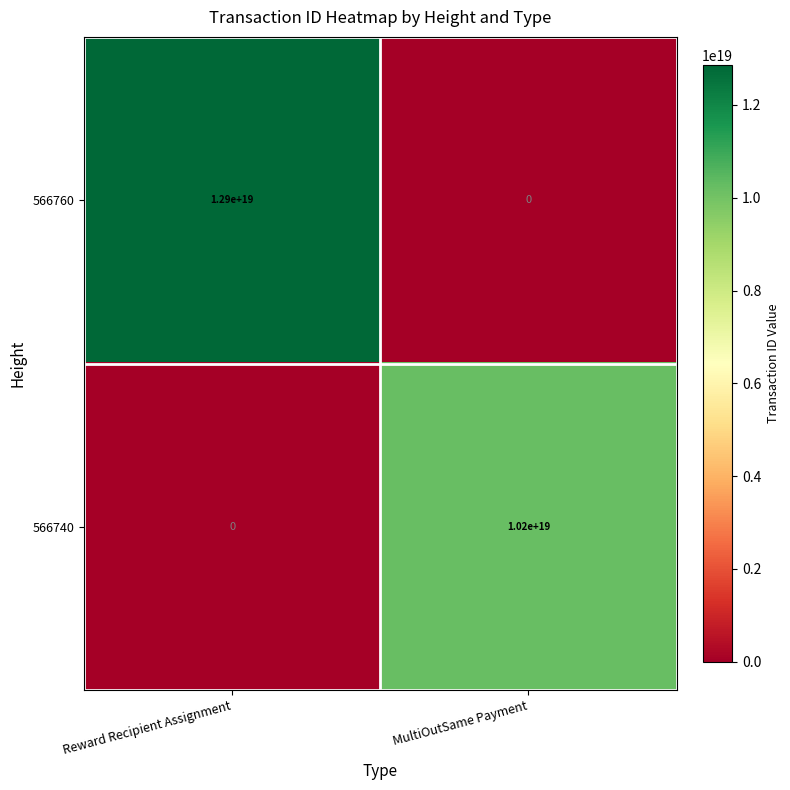

True or false: 566760 has a value of 0 at MultiOutSame Payment.

True